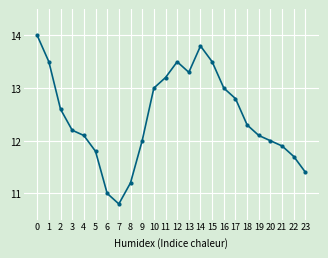

Is this an area chart (filled region under the line)?

No